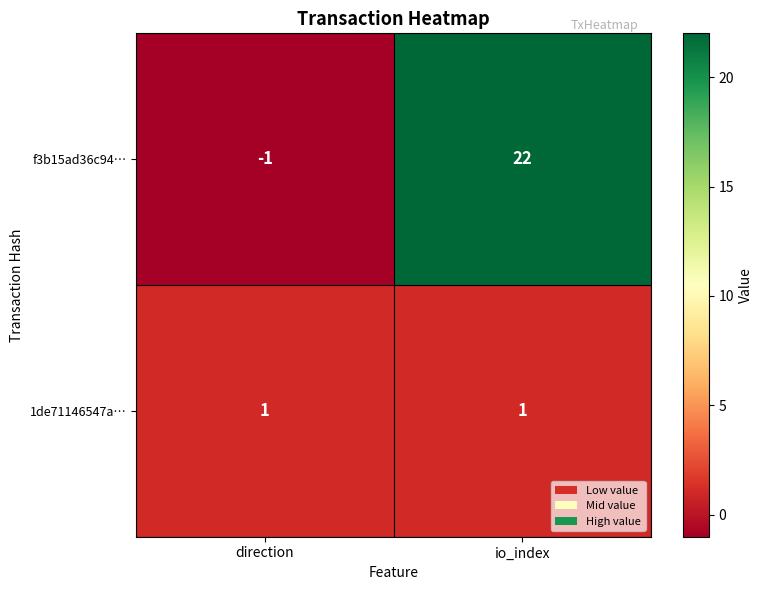

What is the highest value of the f3b15ad36c94… series?

22